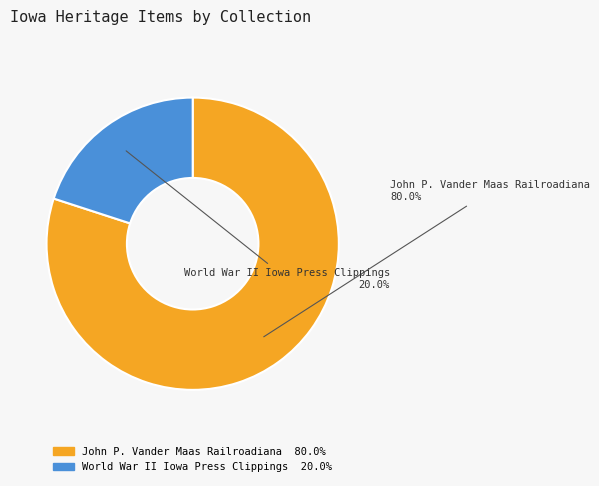

To the nearest percent, what is the average slice percentage?

50%